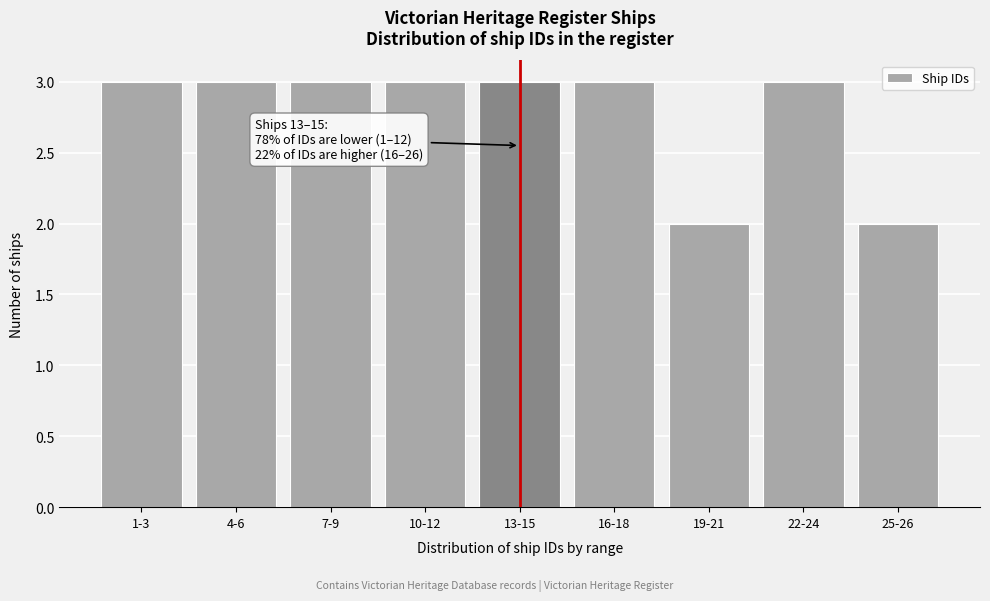

Reading left to right, transcribe all the data shown in this chart.

1-3=3	4-6=3	7-9=3	10-12=3	13-15=3	16-18=3	19-21=2	22-24=3	25-26=2